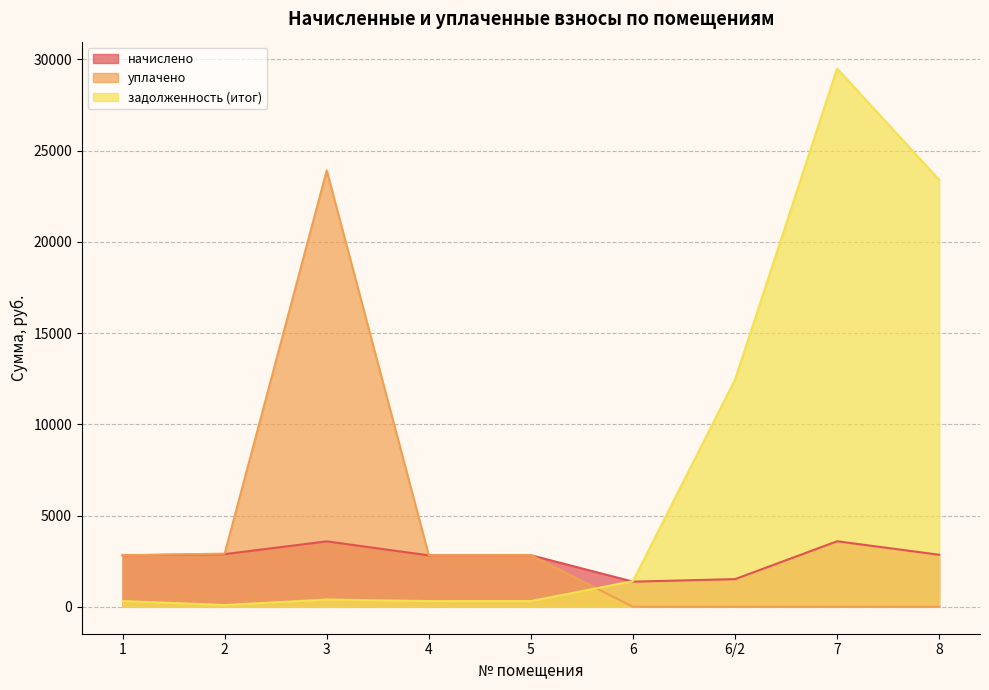

What is the value of the начислено point at the 7th from the left?

1516.9